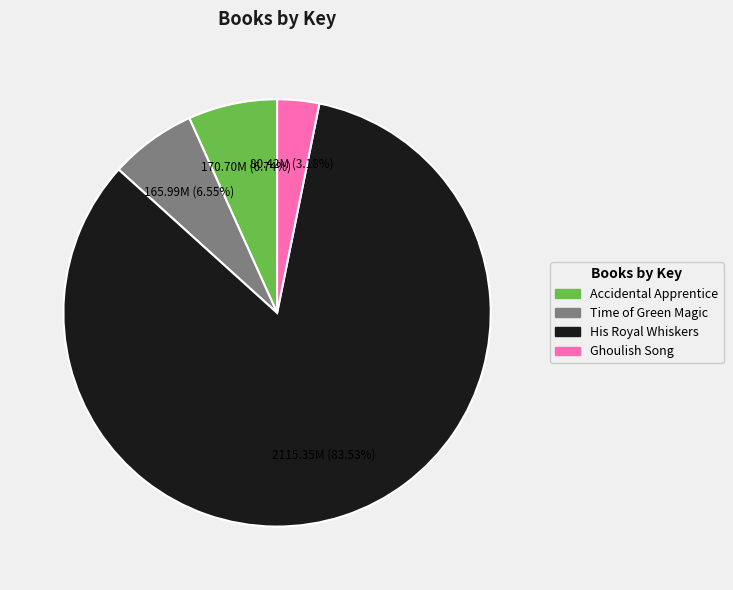

Combined, do Ghoulish Song and Accidental Apprentice account for over 50%?

No